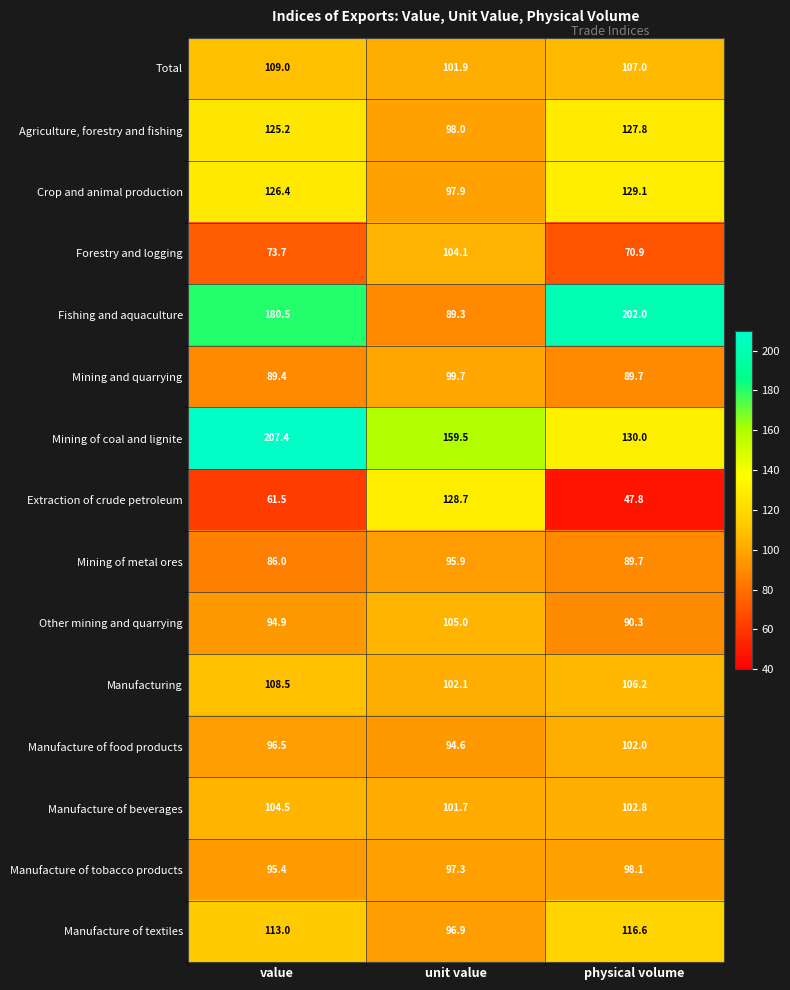

What is the smallest value displayed?

47.8